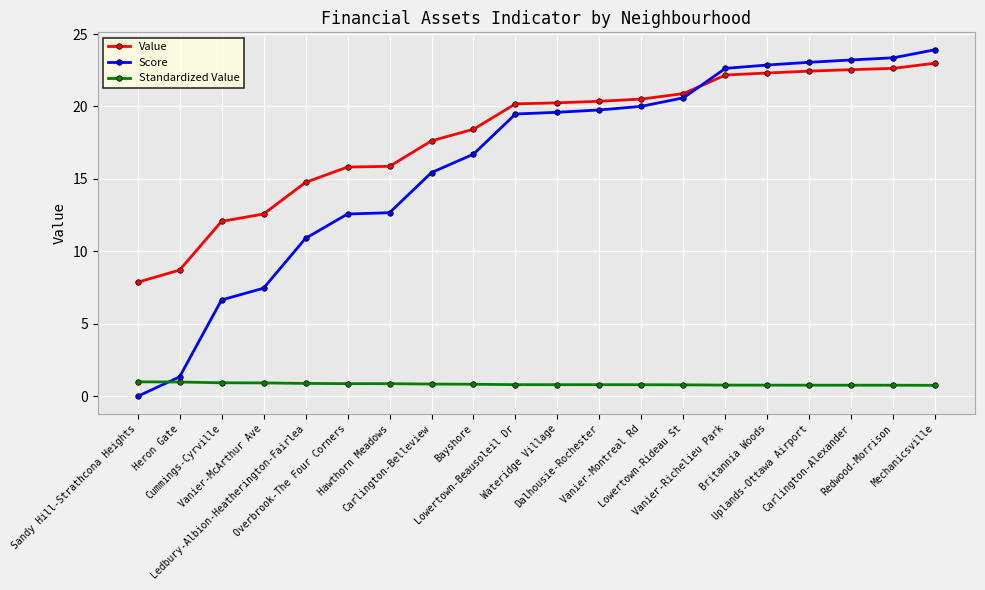

The Value series shows 20.2 at Lowertown-Beausoleil Dr. True or false?

True